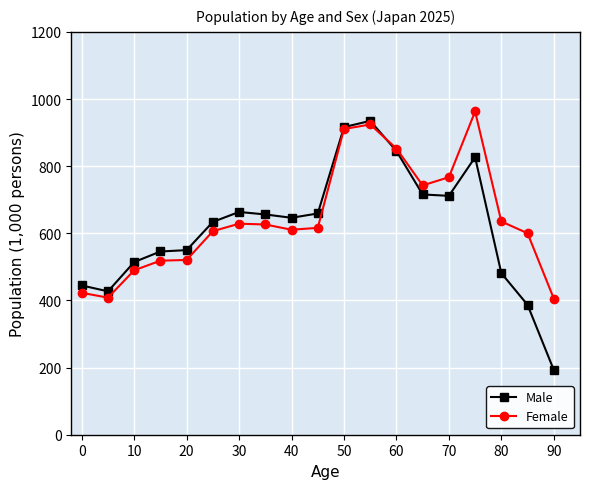

What is the value of the Male point at the 2nd from the left?

427.1